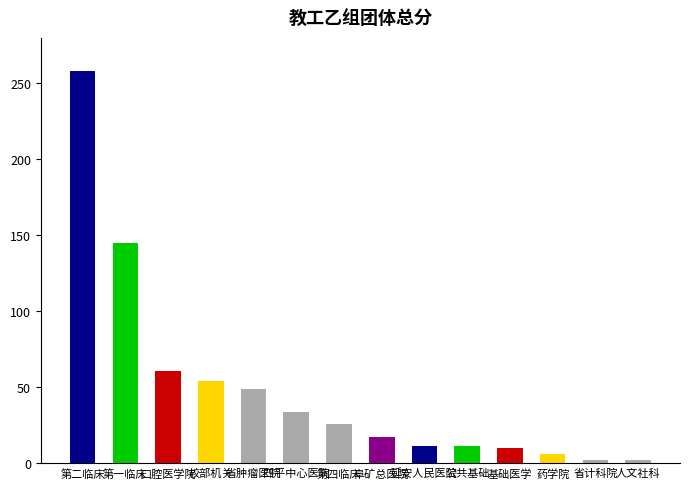

Does the chart contain stacked bars?

No